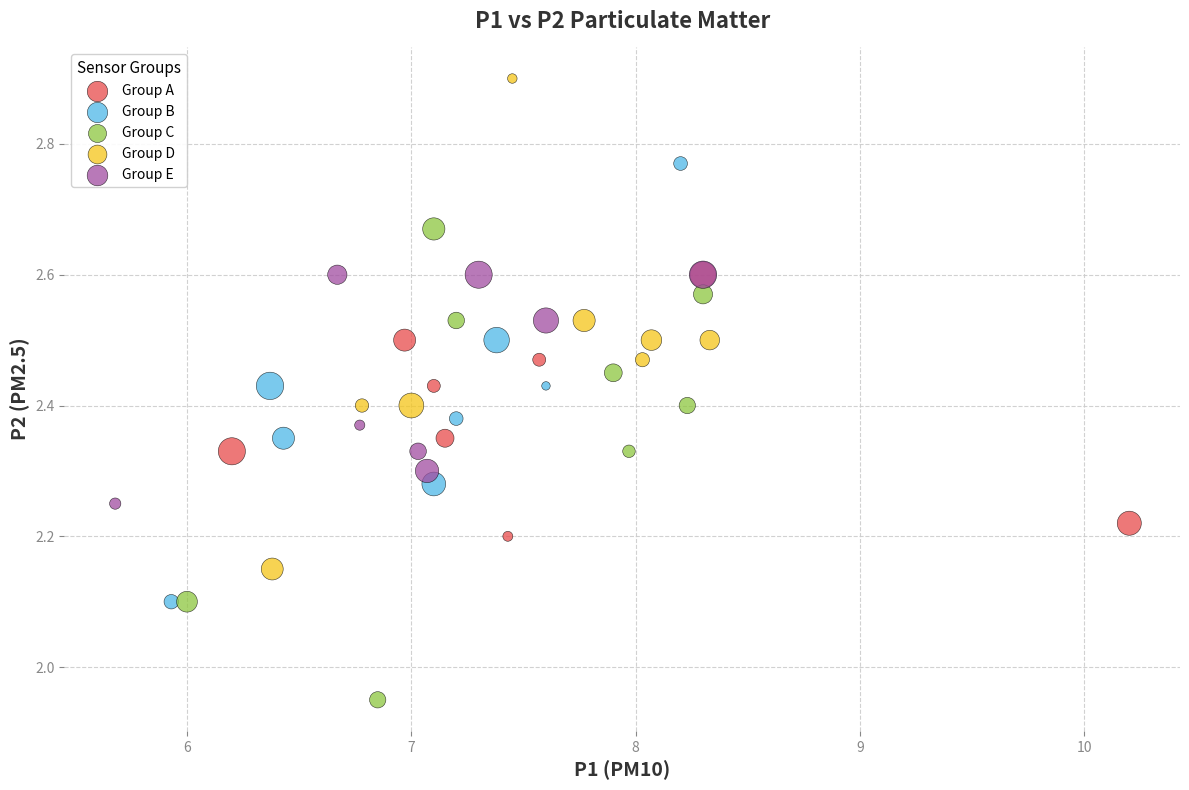

Which series contains the highest Y value?

Group D